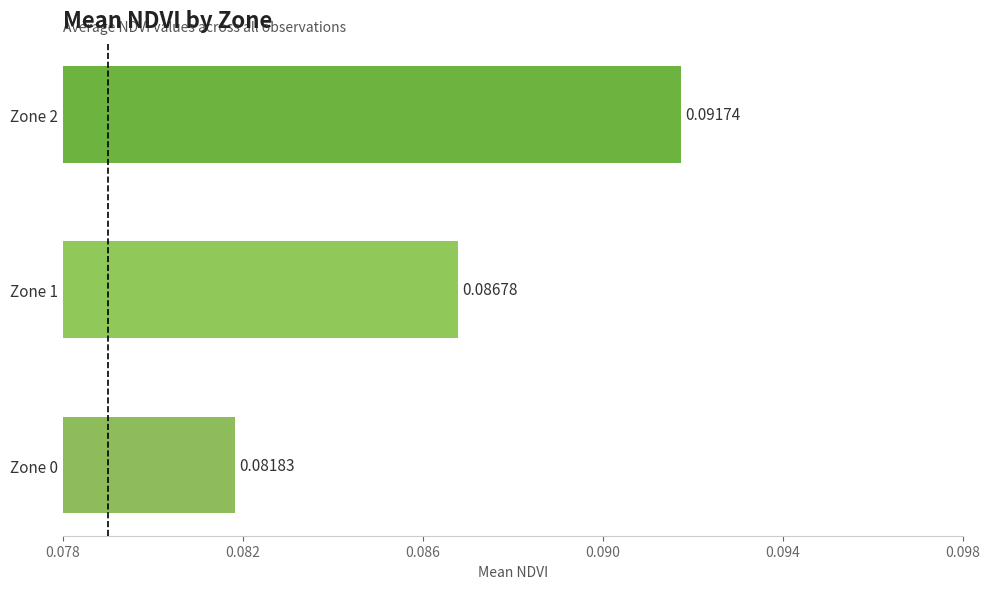

List the labels in order of value, smallest first.

Zone 0, Zone 1, Zone 2